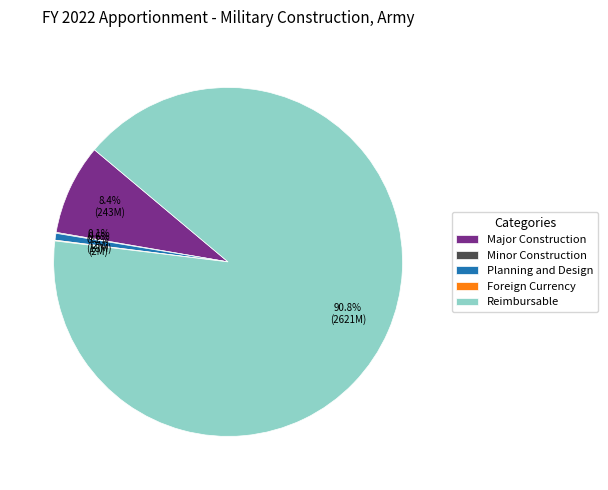

Which slice is the largest?

Reimbursable